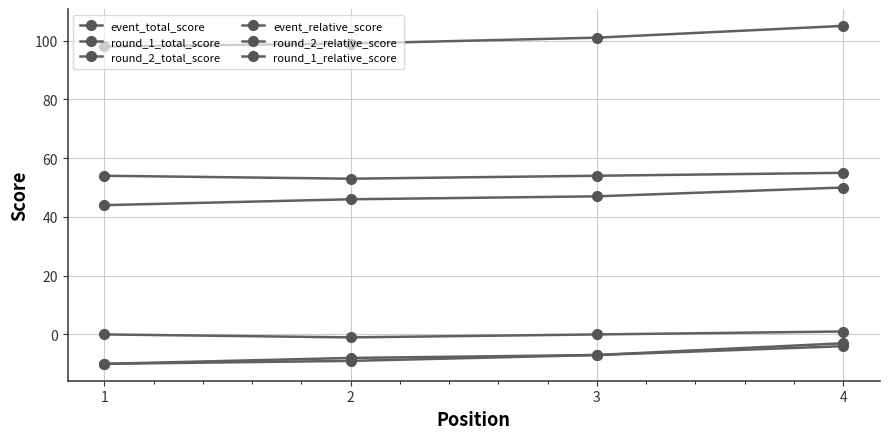

How many data points in round_2_total_score are less than 47?

2